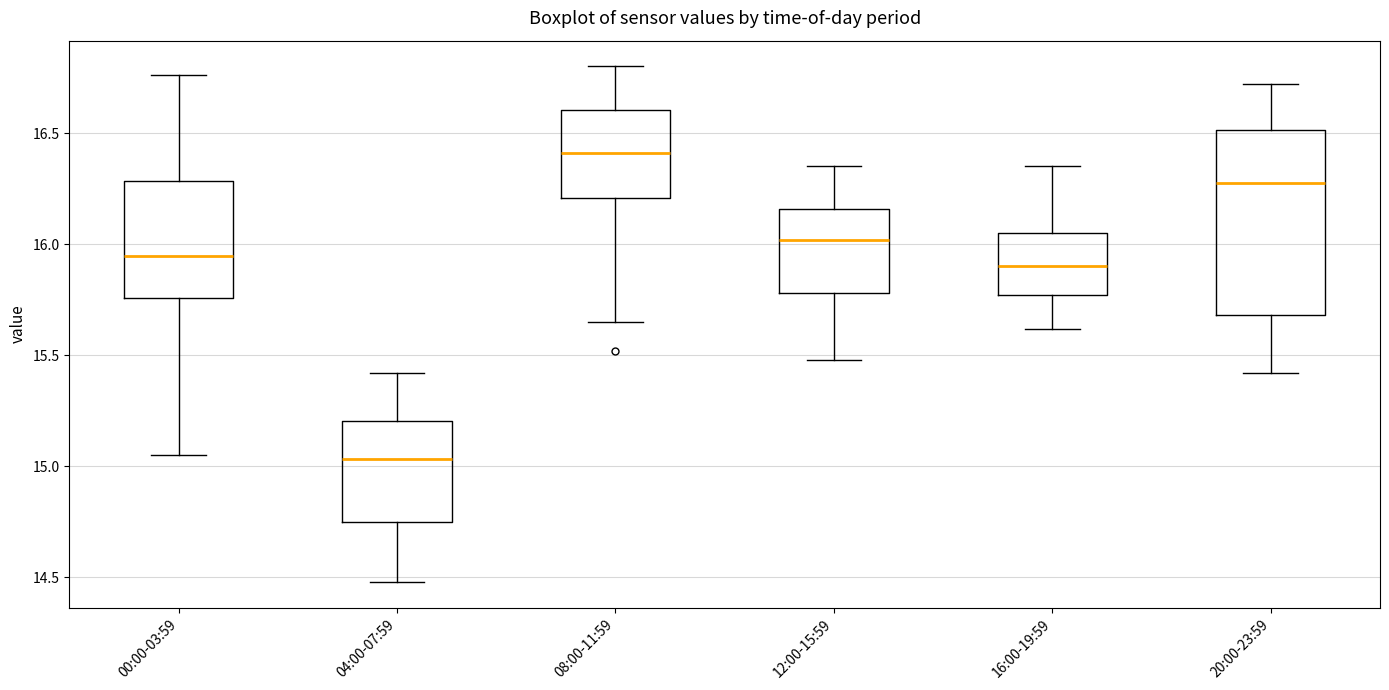

Which box is the tallest, from its lower edge to its upper edge?

20:00-23:59